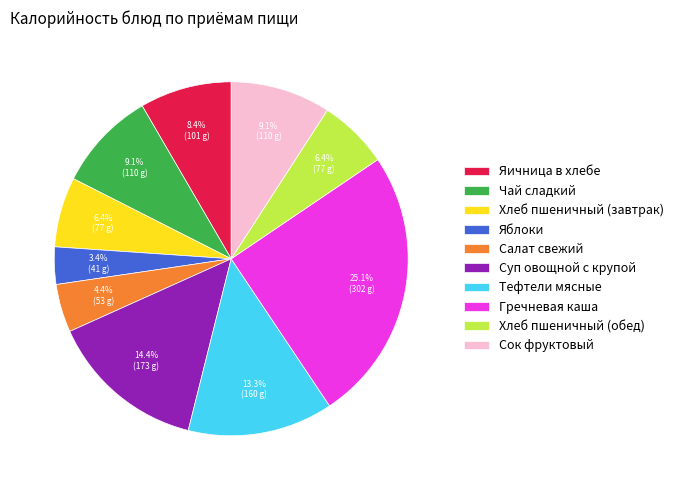

Is it true that Яичница в хлебе is 8% of the pie?

True